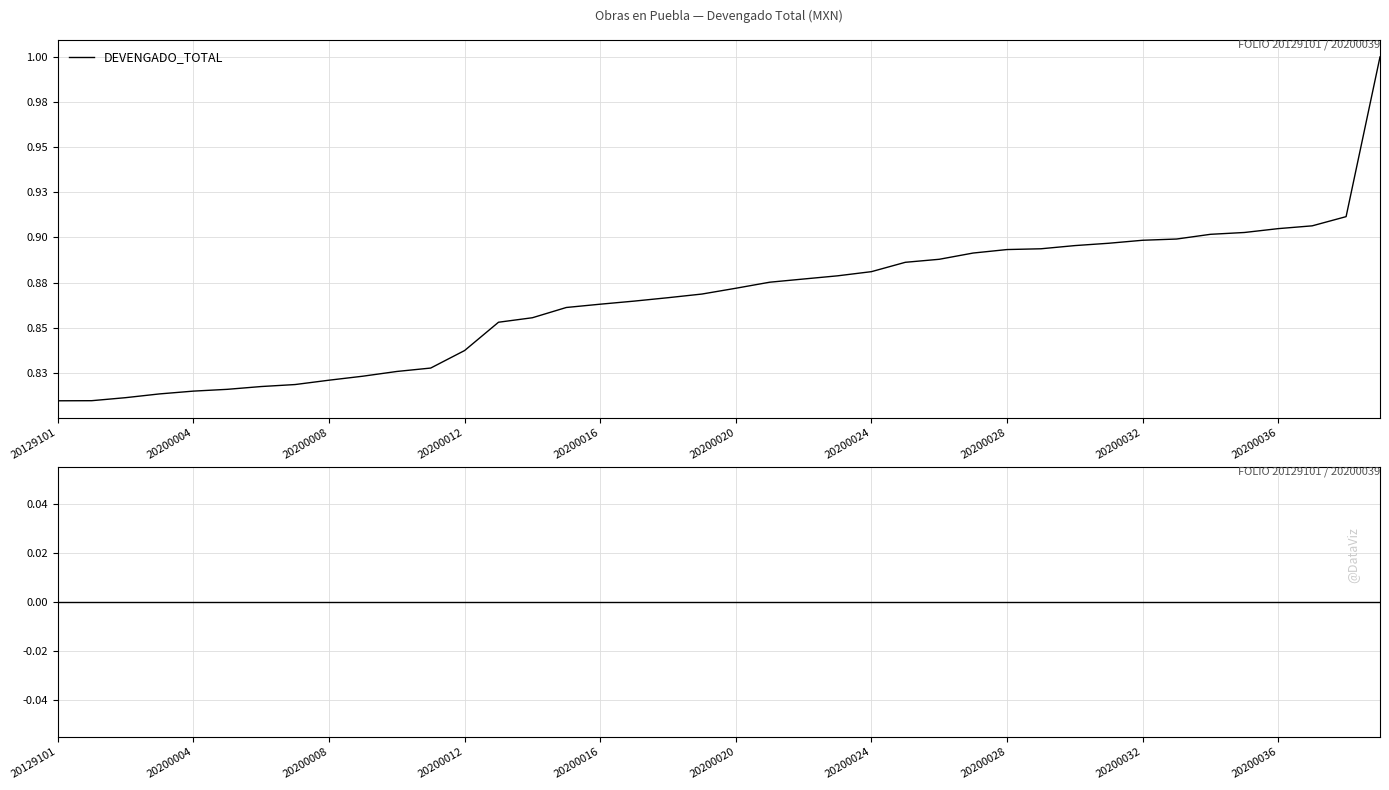

Which has a higher value, 39 or 30?

39